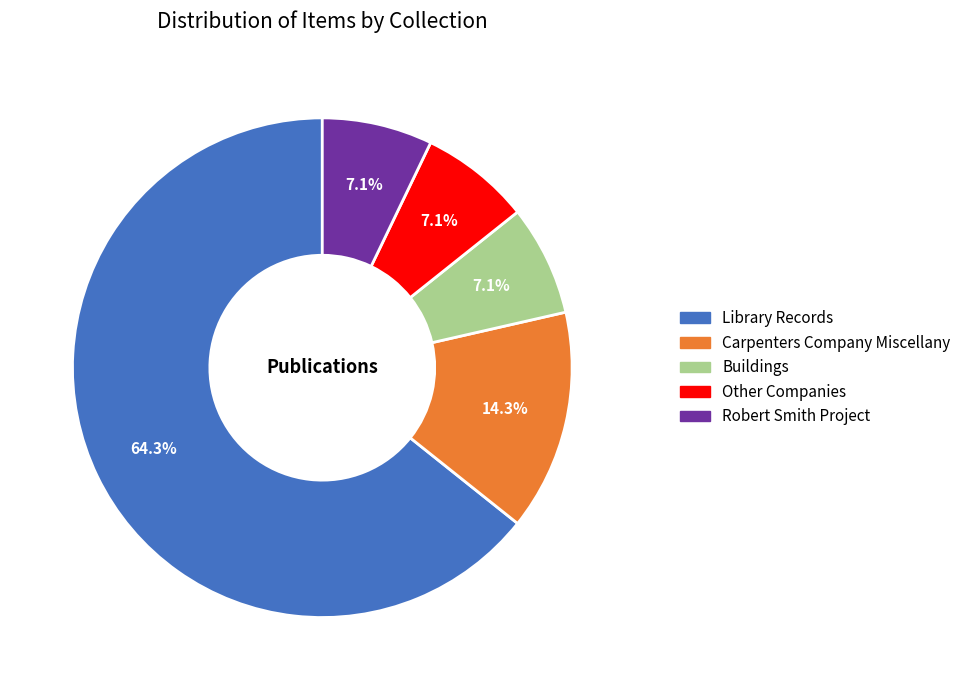

Which has a higher value, Robert Smith Project or Carpenters Company Miscellany?

Carpenters Company Miscellany